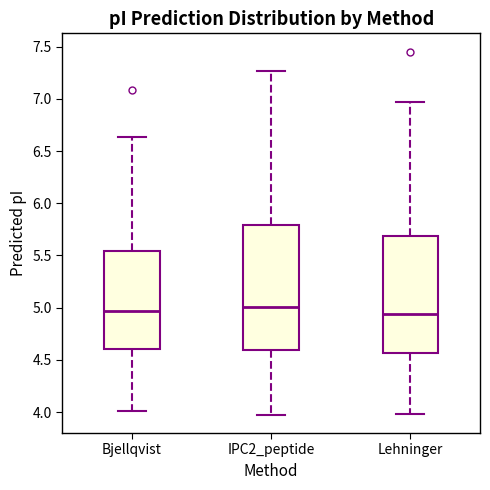

Reading left to right, read every box against the y-axis: the position of its median line, the range the box covers, and the ends of its whiskers. The values are not printed on the chart, so give them approximately, as read against the axis.

Bjellqvist: median 4.95, box 4.60 to 5.55, whiskers 4.00 to 6.65
IPC2_peptide: median 5.00, box 4.60 to 5.80, whiskers 3.95 to 7.25
Lehninger: median 4.95, box 4.55 to 5.70, whiskers 4.00 to 6.95